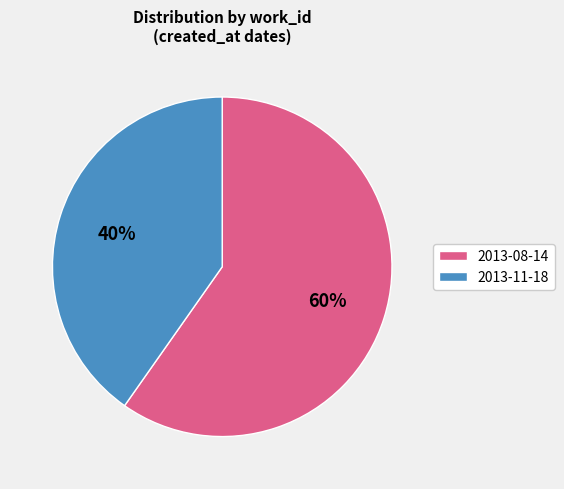

How many slices are in this pie chart?

2